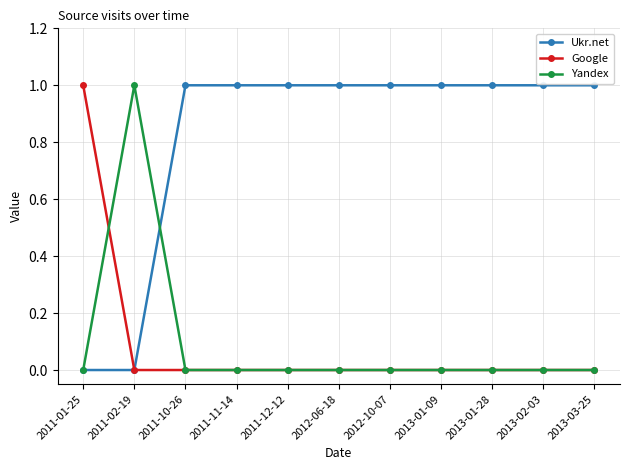

Does the chart have visible grid lines?

Yes